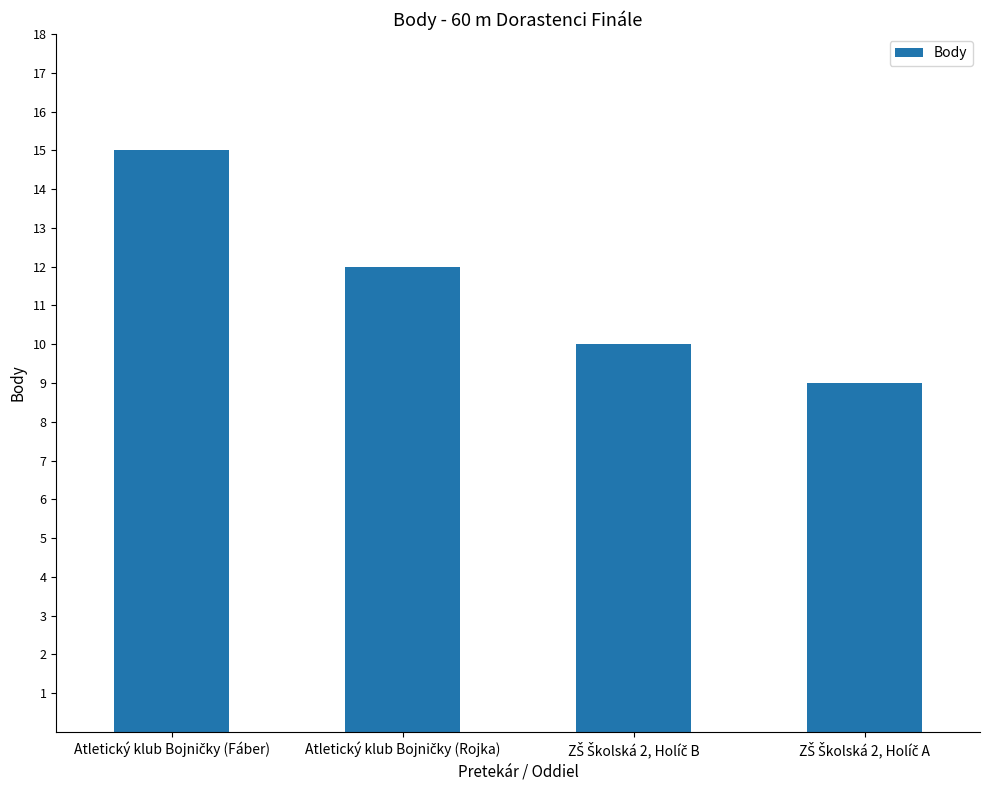

What is the difference between the maximum and minimum values?

6